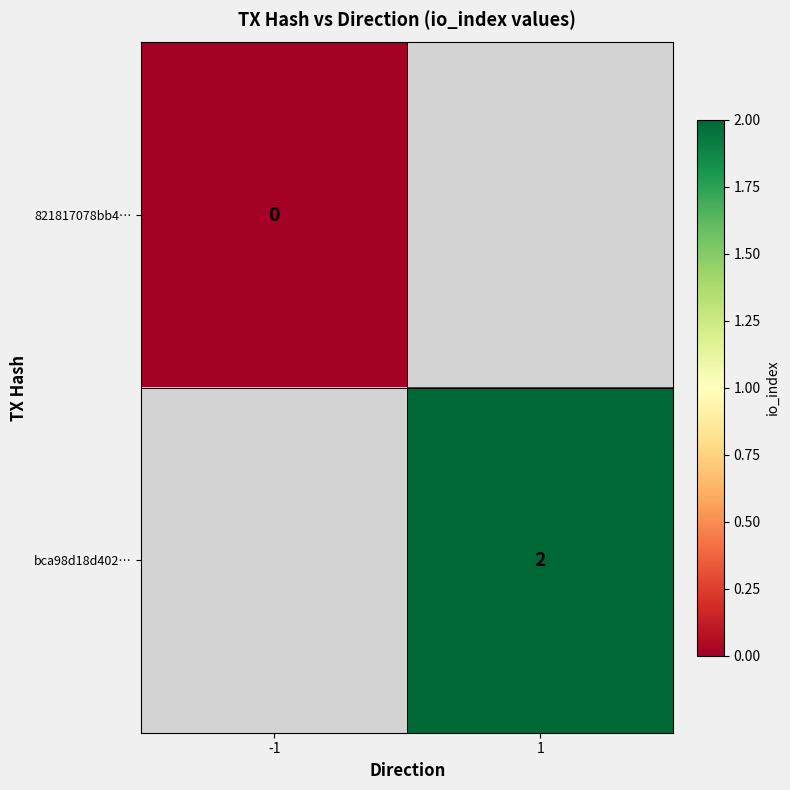

The value of bca98d18d402… at 1 is 2. True or false?

True